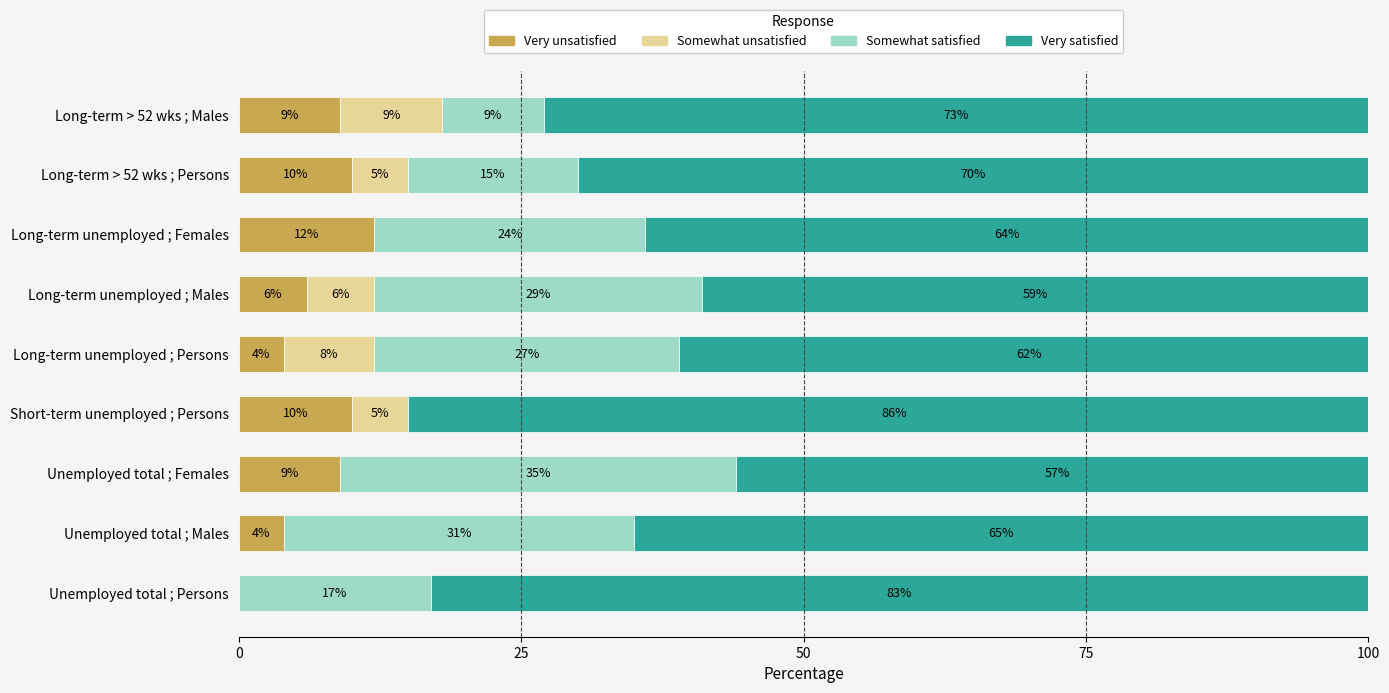

At which label does Very unsatisfied reach its peak?

Long-term unemployed ; Females